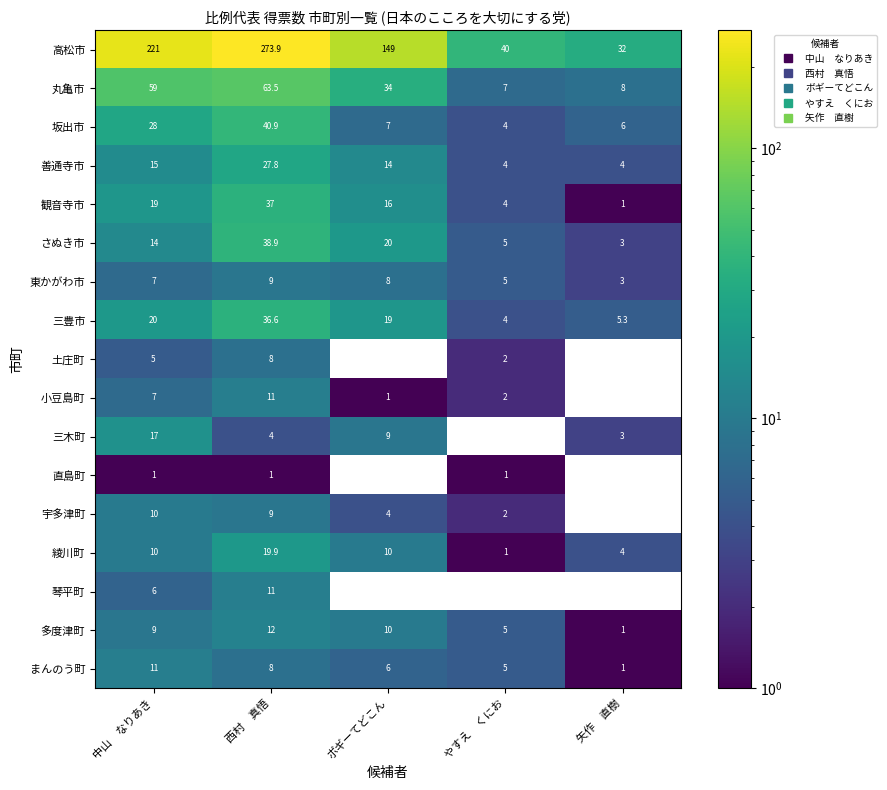

What is the sum of all まんのう町 values?

31.0